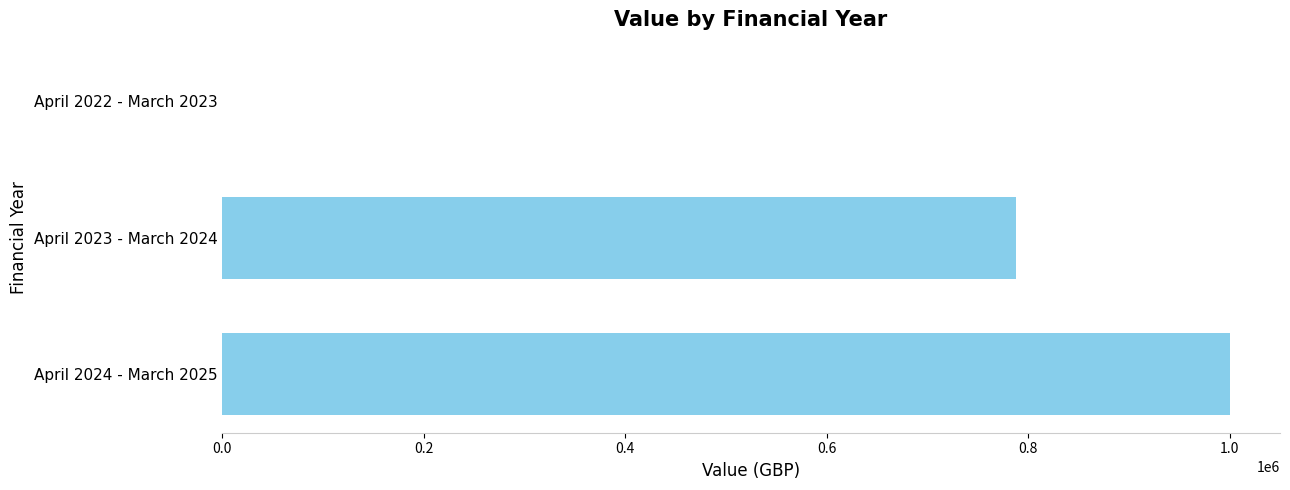

Count the number of categories in the chart.

3